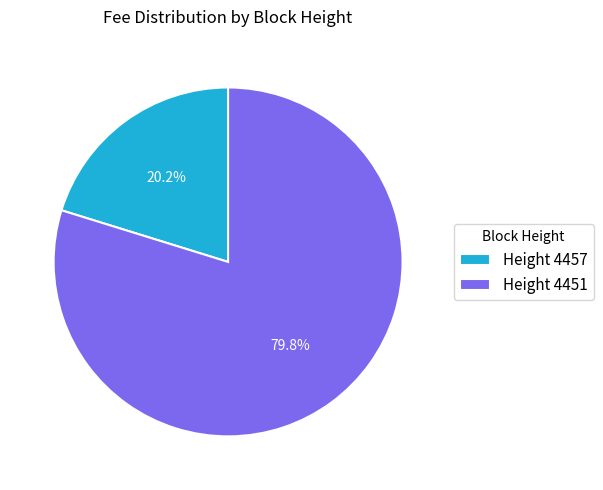

What is the ratio of the value at Height 4457 to the value at Height 4451?

0.3